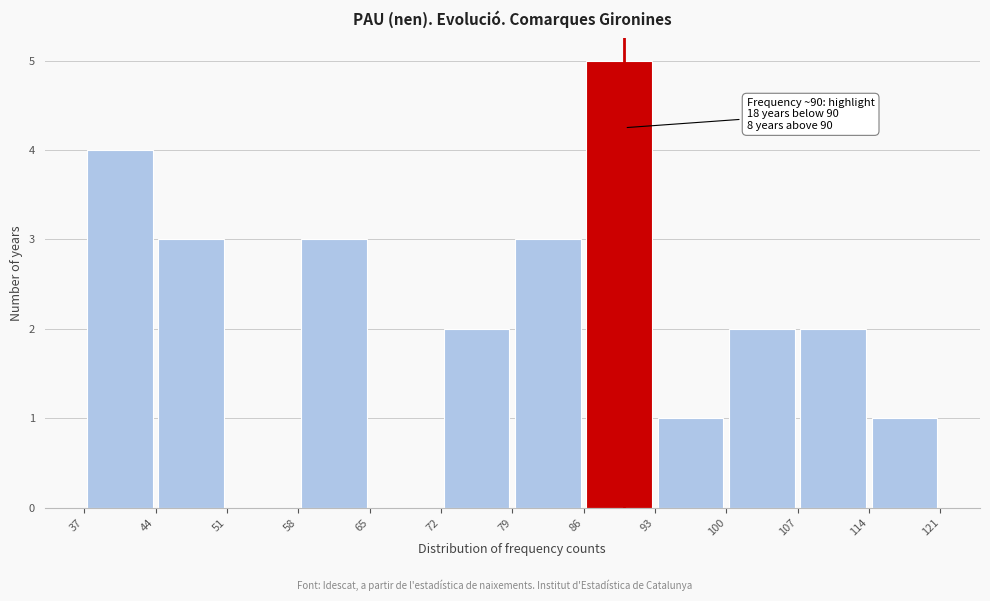

Over which range of the x-axis is the bar tallest?

86 to 93